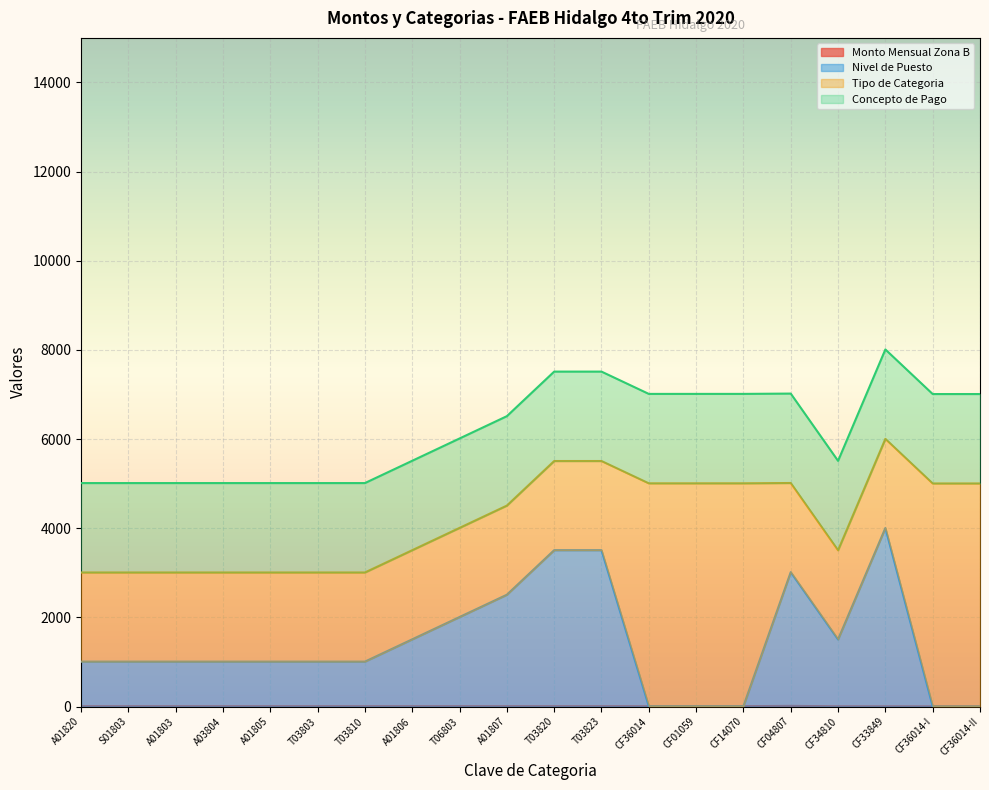

What is the lowest value of the Monto Mensual Zona B series?

4.2